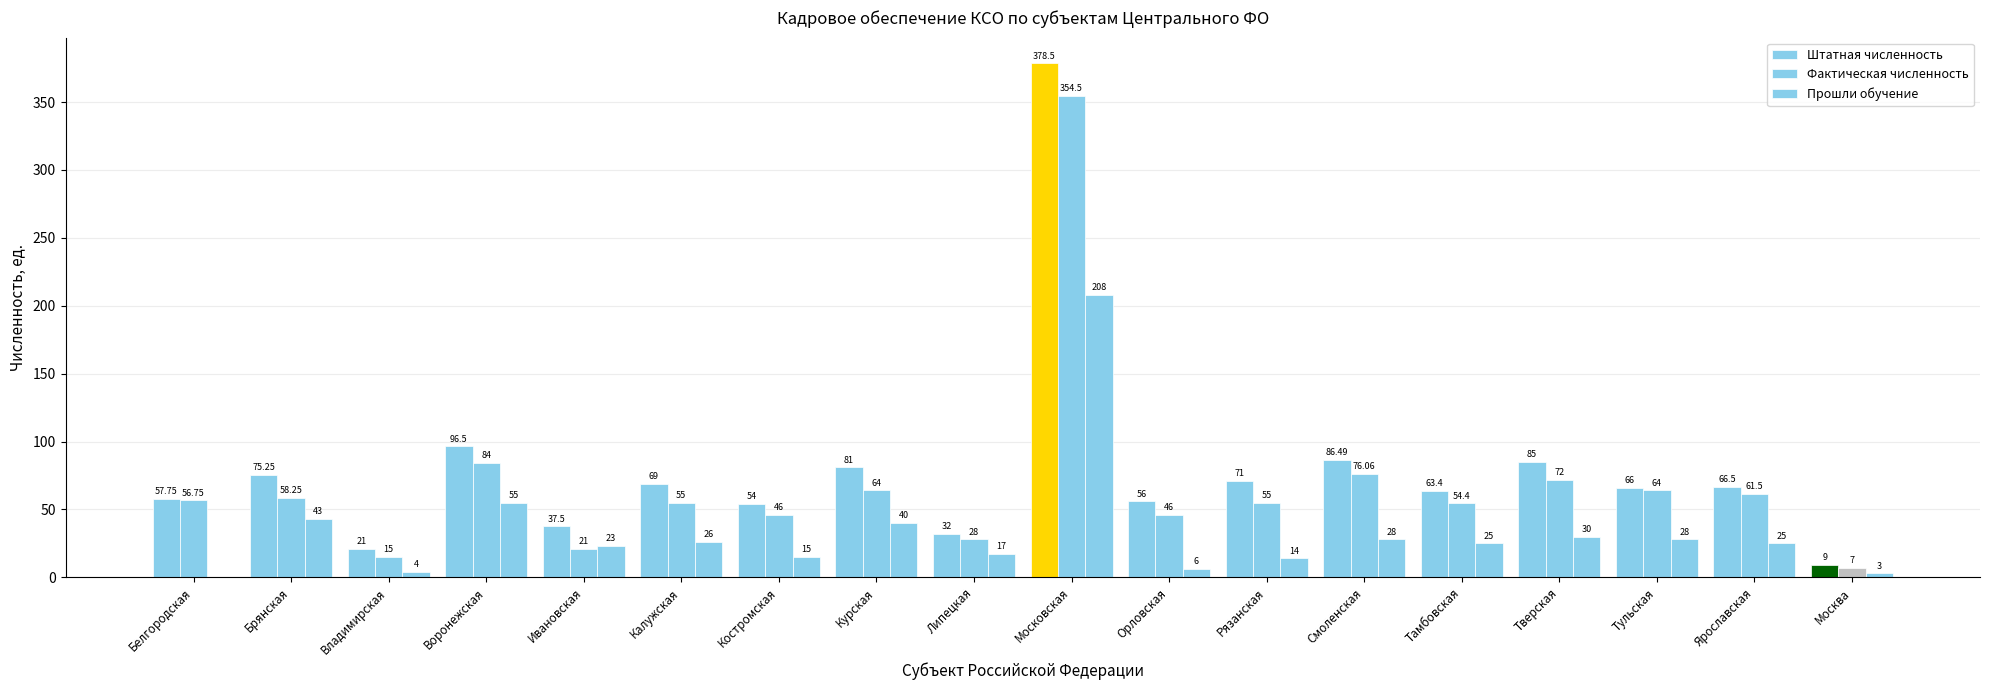

What is the total value across all series at Тверская?

187.0